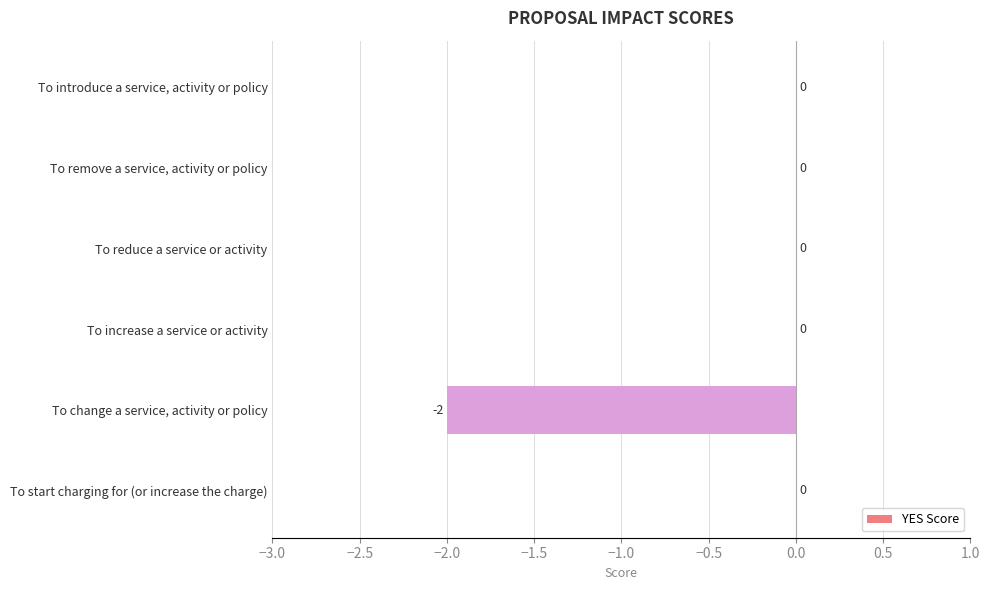

Is it true that the value at To change a service, activity or policy is -2?

True